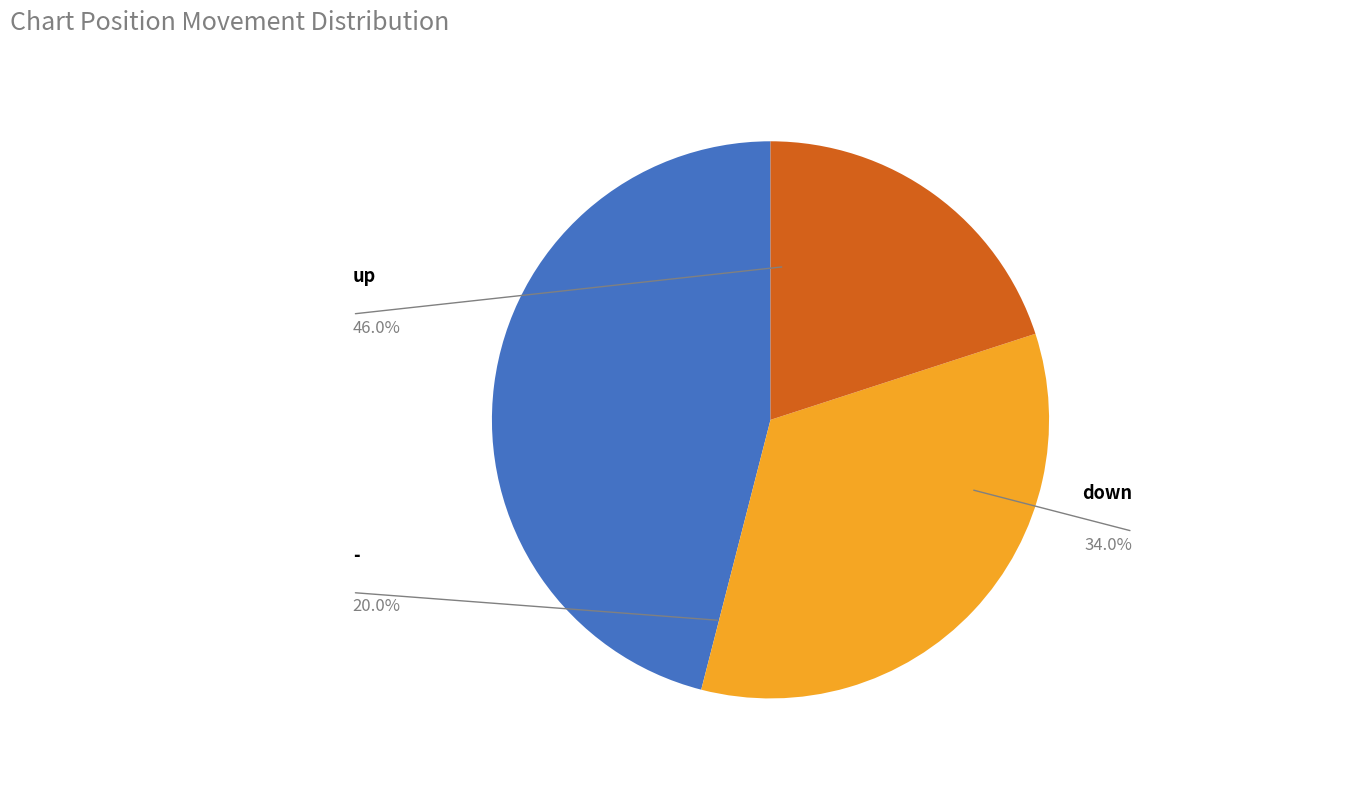

The - slice represents 12% of the pie. True or false?

False